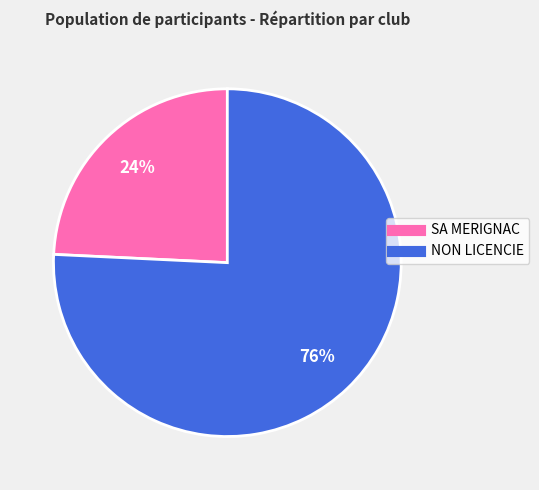

Does NON LICENCIE represent more than half of the total?

Yes